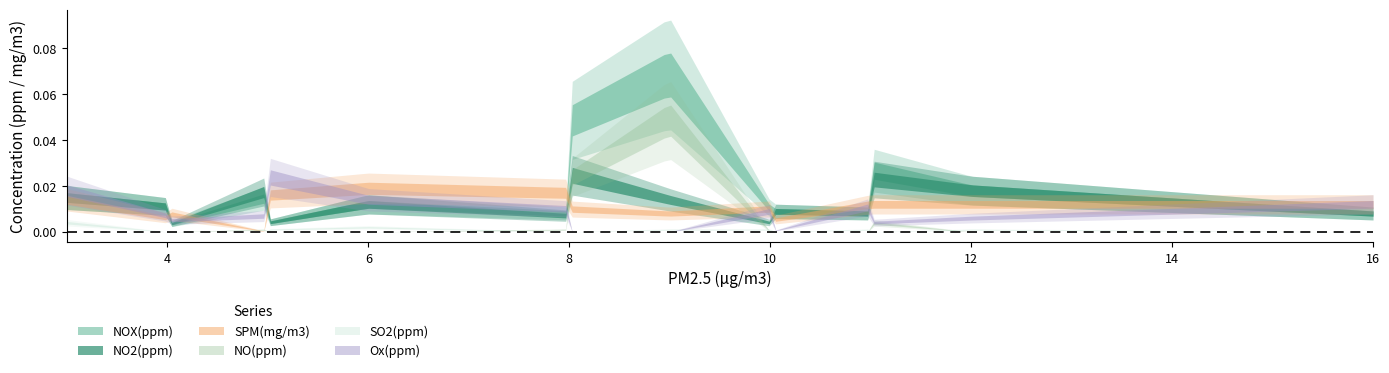

How many lines are shown in the chart?

6